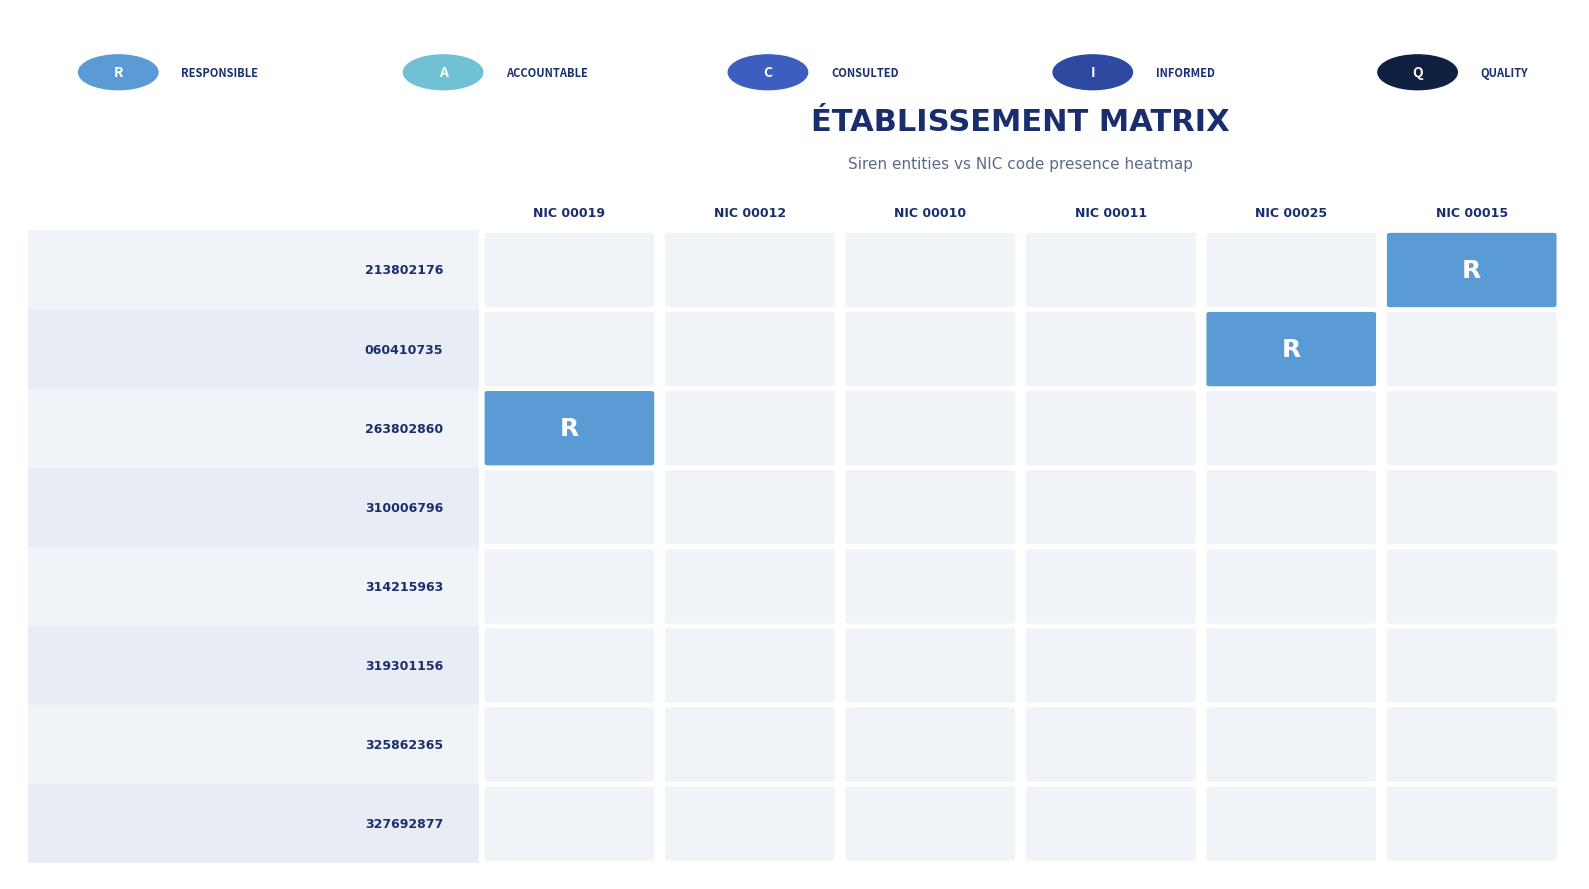

How many distinct data groups are displayed?

8